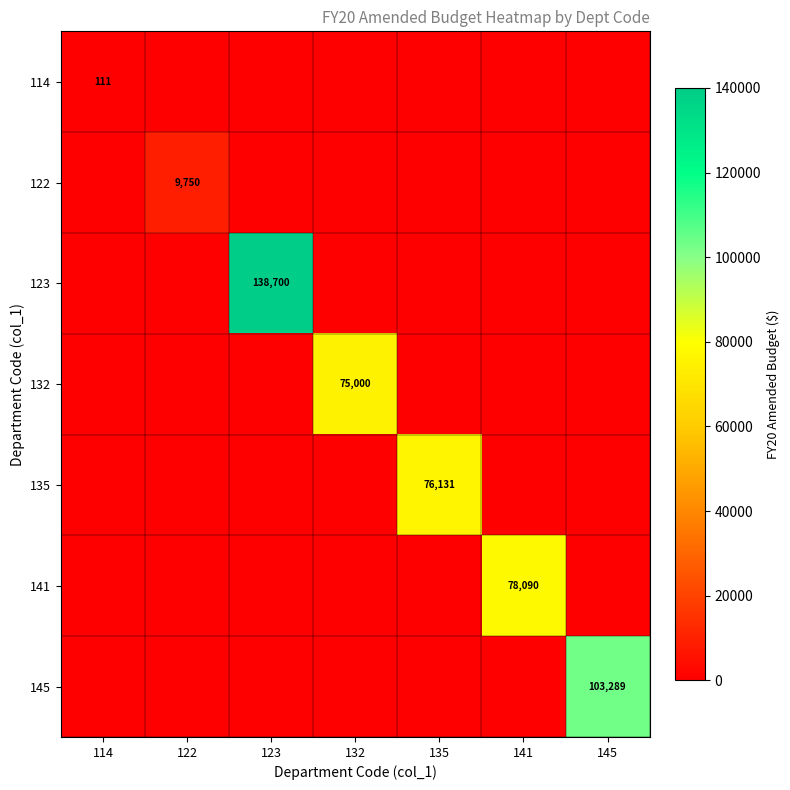

List the labels in order of 122 value, smallest first.

114, 123, 132, 135, 141, 145, 122